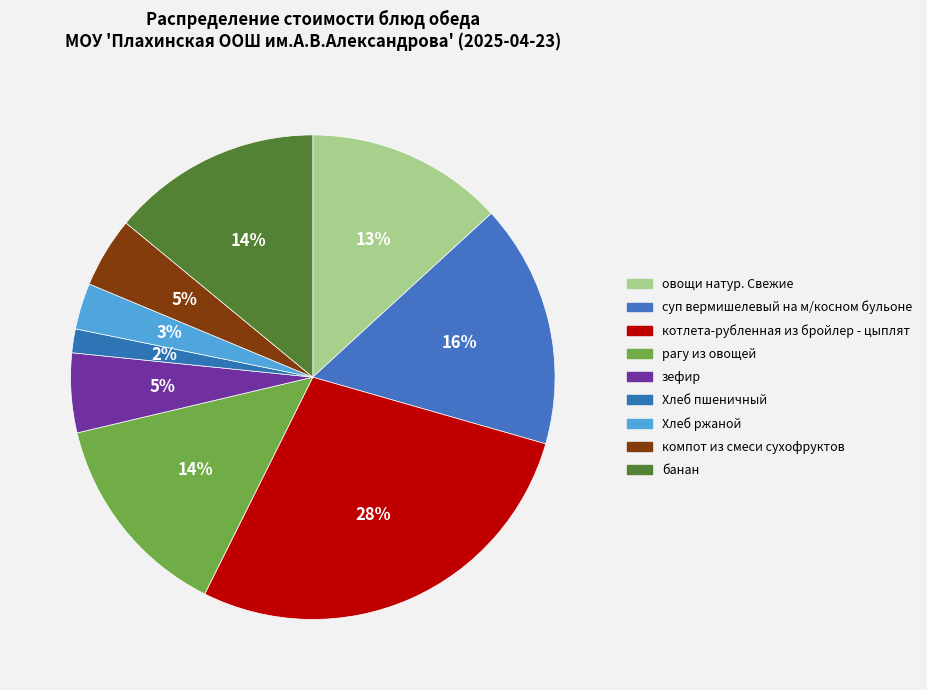

Is there any slice that represents more than half of the pie?

No